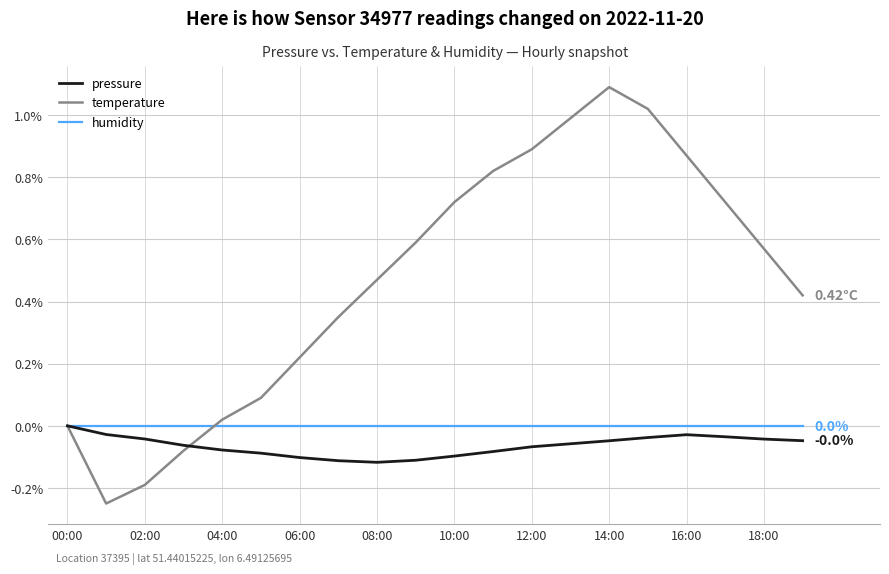

Which series has the largest total across all categories?

temperature